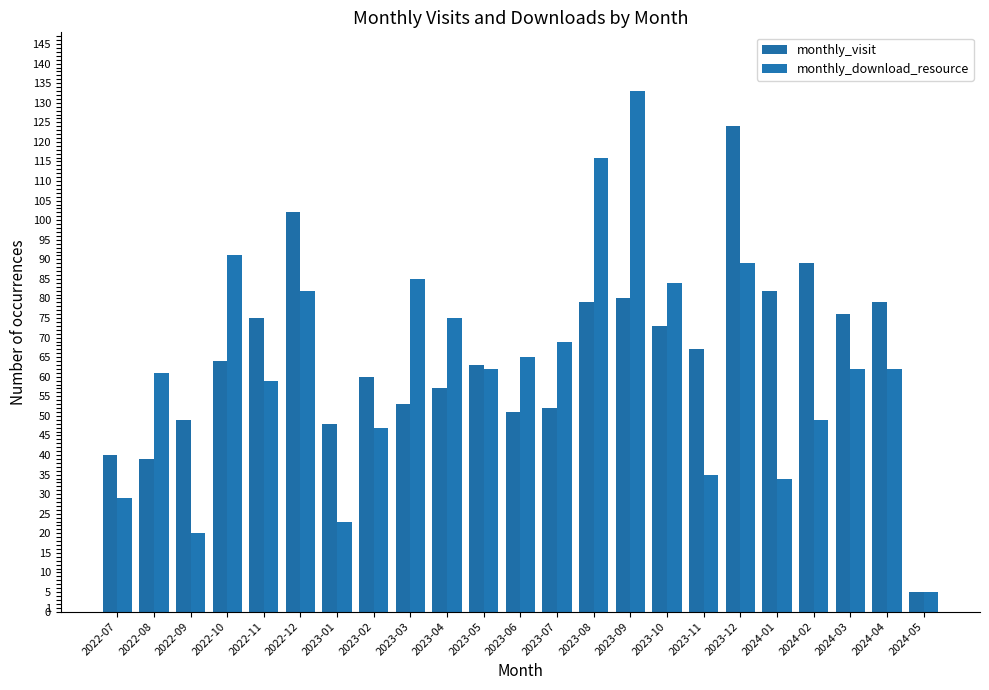

At how many categories does at least one series exceed 36?

22